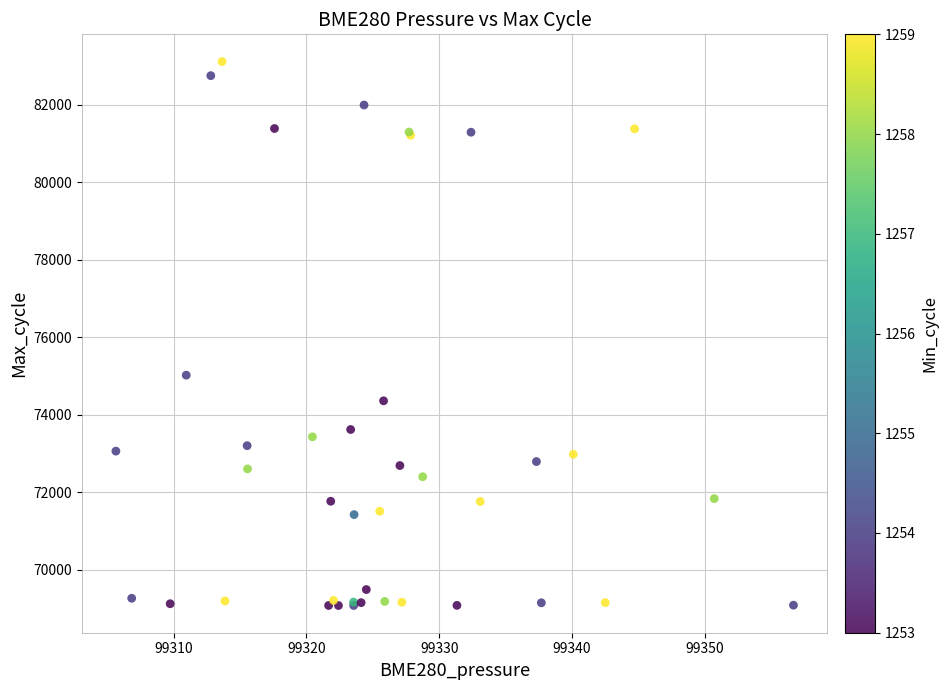

What Y value in the scatter plot is closest to 76099?

75025